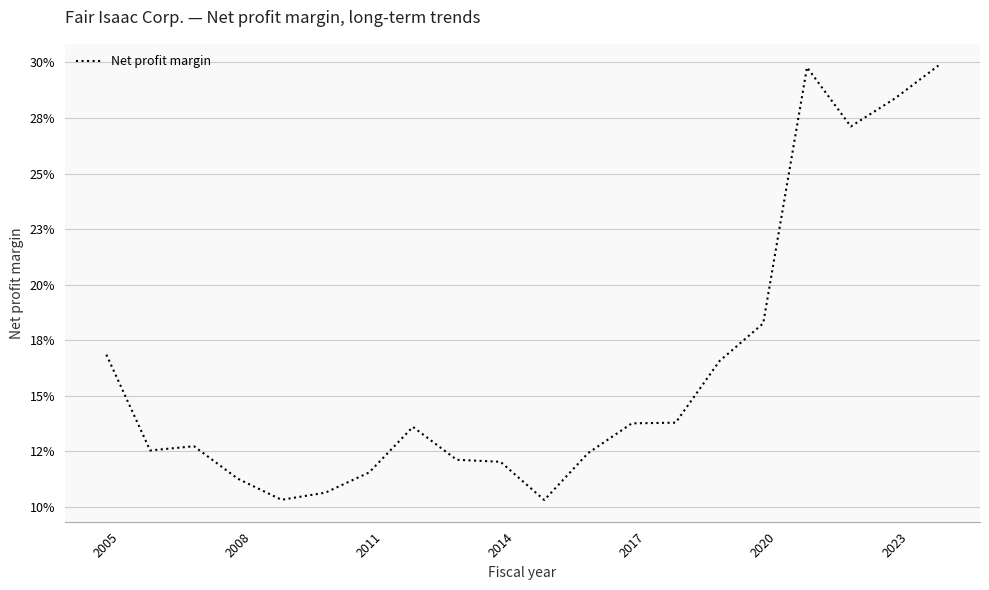

Reading left to right, extract all data points from this chart.

0.2	0.1	0.1	0.1	0.1	0.1	0.1	0.1	0.1	0.1	0.1	0.1	0.1	0.1	0.2	0.2	0.3	0.3	0.3	0.3